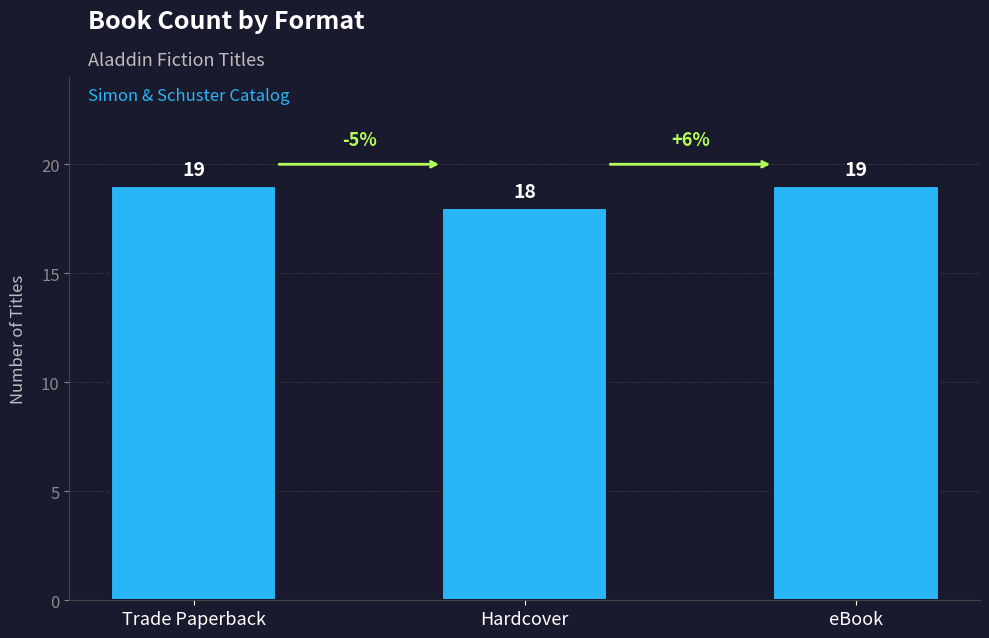

Which label corresponds to the smallest value in the chart?

Hardcover